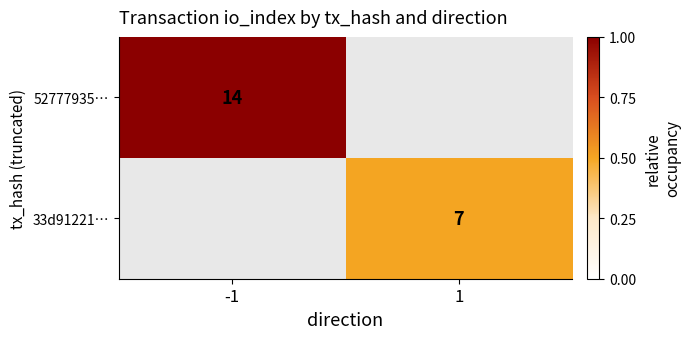

At which category does the chart reach its minimum across all series?

1